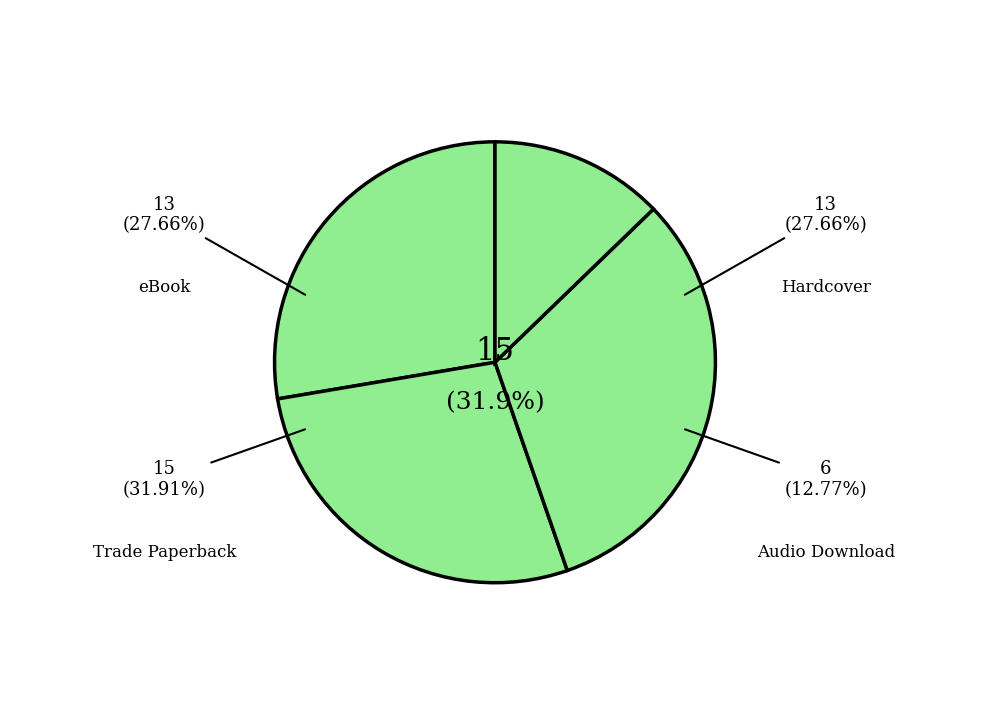

Is there a majority slice in this chart?

No